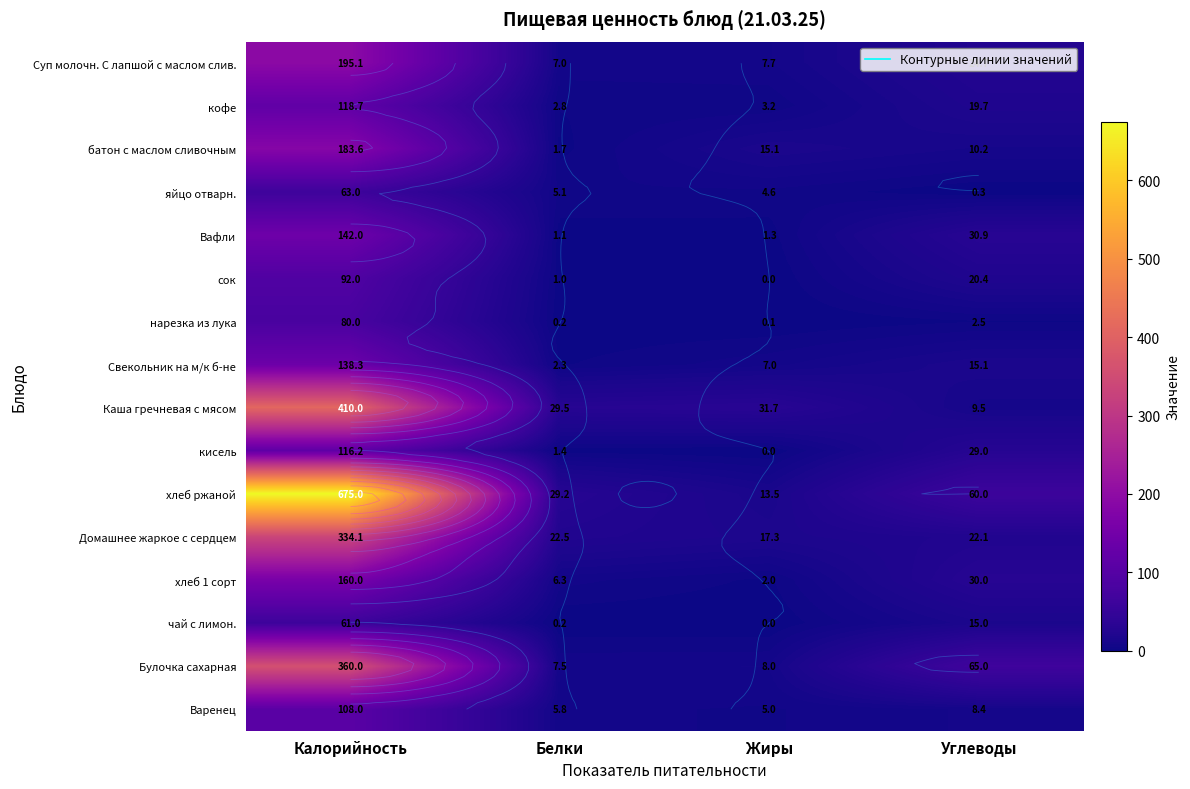

Where is кисель nearest to the value 58?

Углеводы